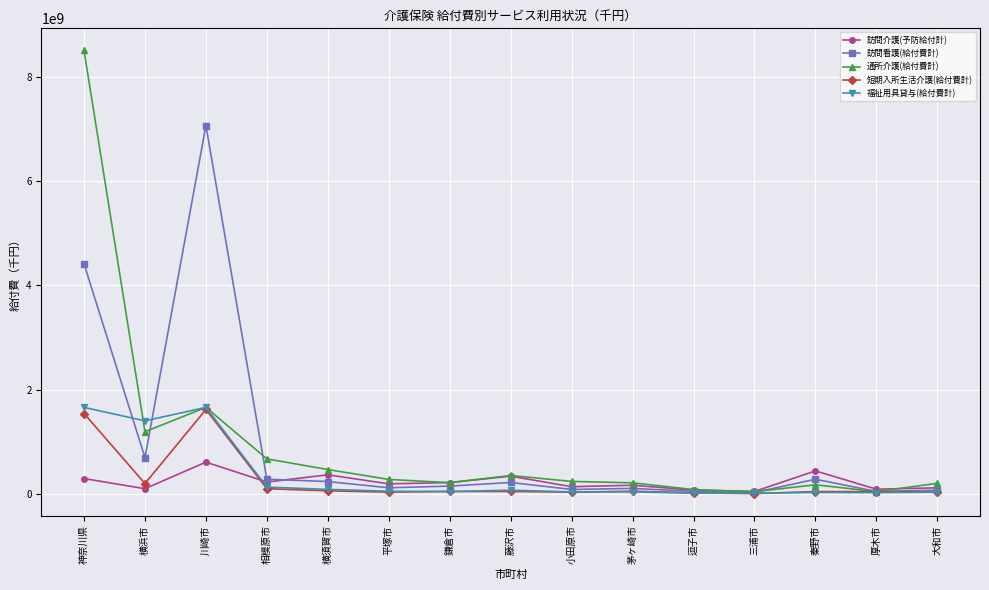

What is the sum of the 訪問介護(予防給付計) values at 三浦市 and 秦野市?

489247807